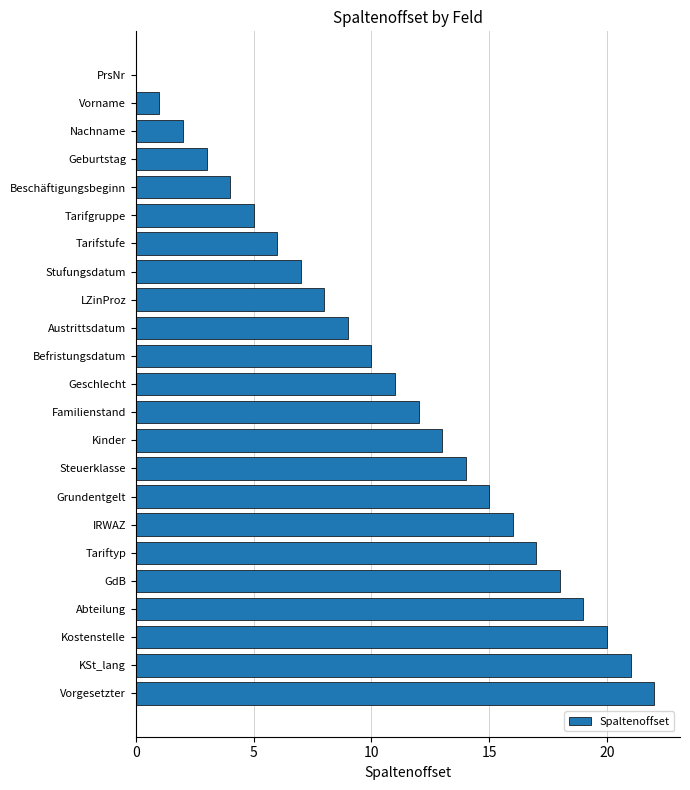

How many data points does each series have?

23